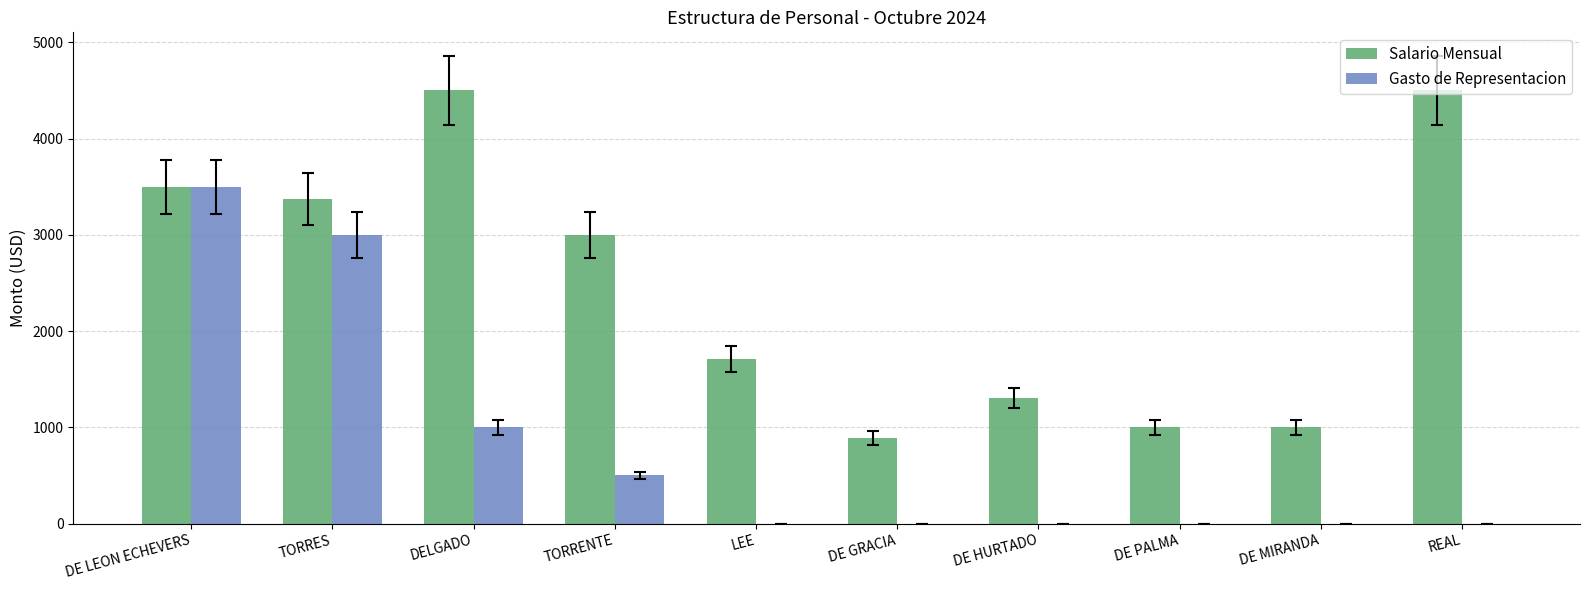

What is the sum of the Gasto de Representacion values at TORRENTE and DE GRACIA?

500.0